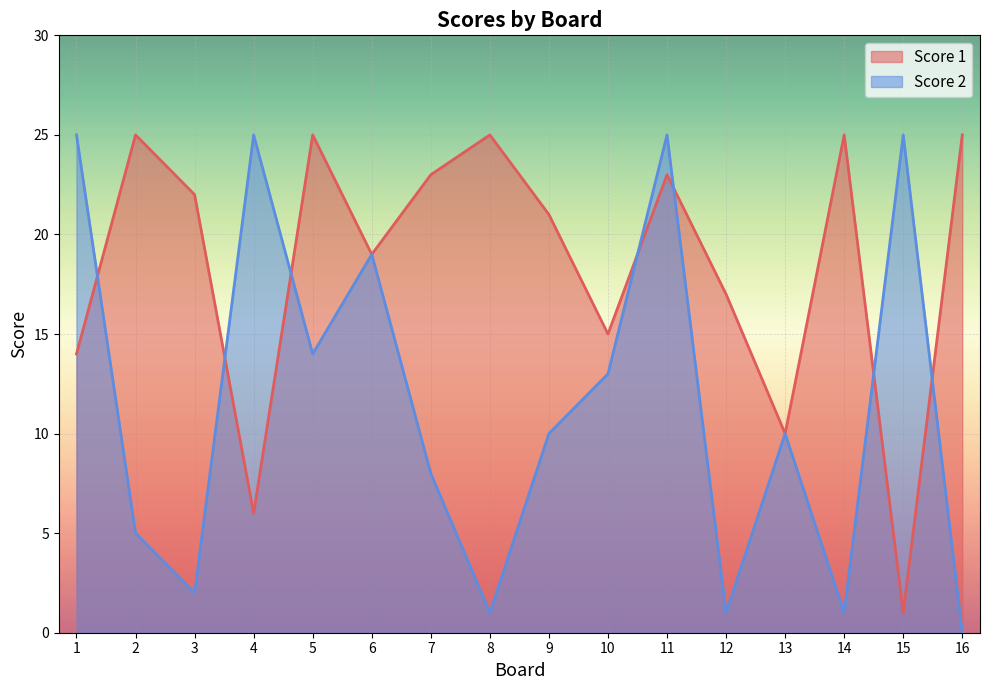

Where do Score 1 and Score 2 first cross each other?

1 and 2